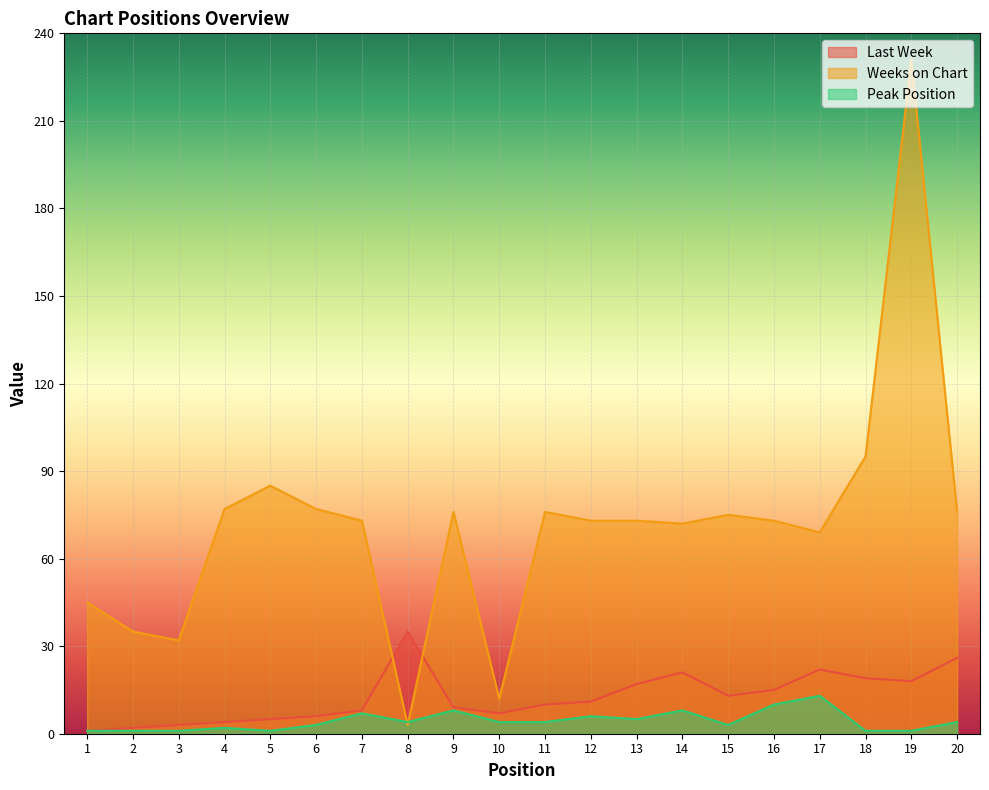

Where is the first local maximum for Last Week?

8